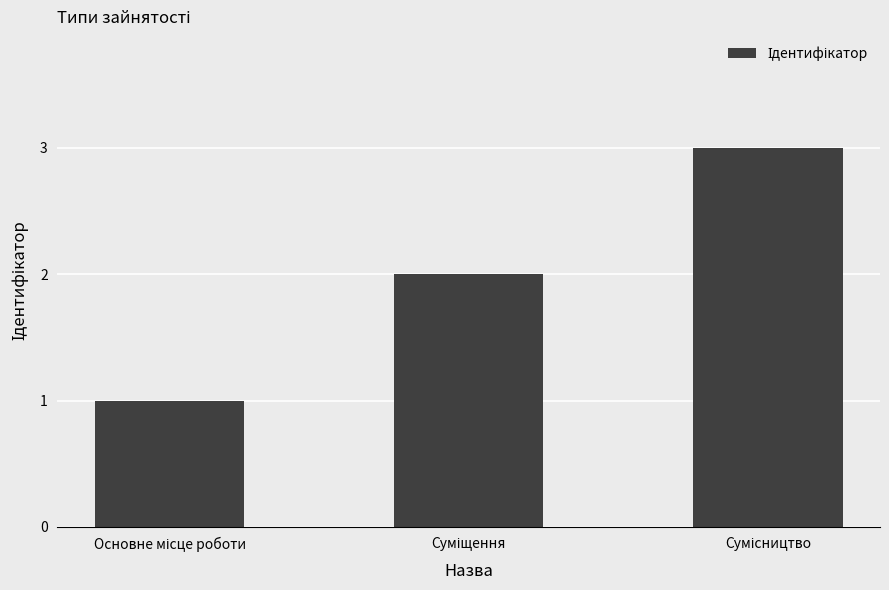

How many series are shown in this chart?

1